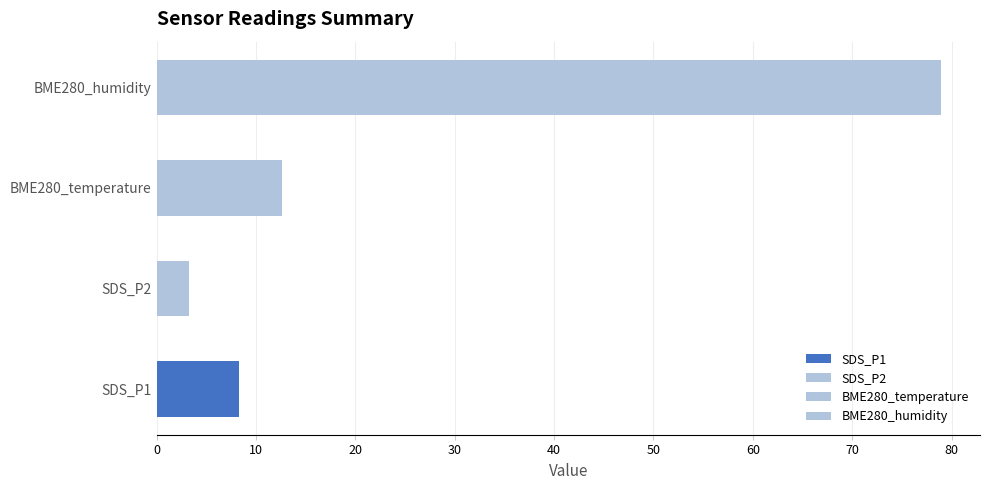

Rank the series at 12 from highest to lowest value.

BME280_humidity, BME280_temperature, SDS_P1, SDS_P2